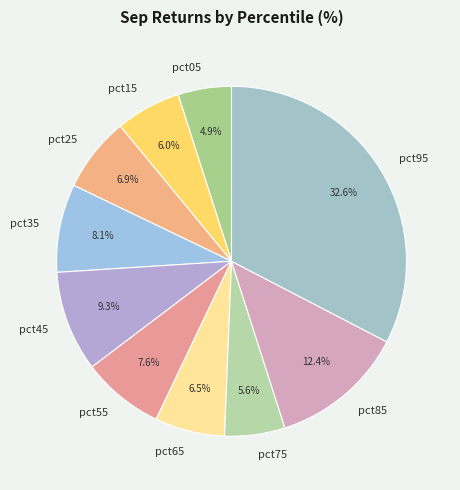

To the nearest percent, what is the combined percentage of pct75 and pct45?

15%